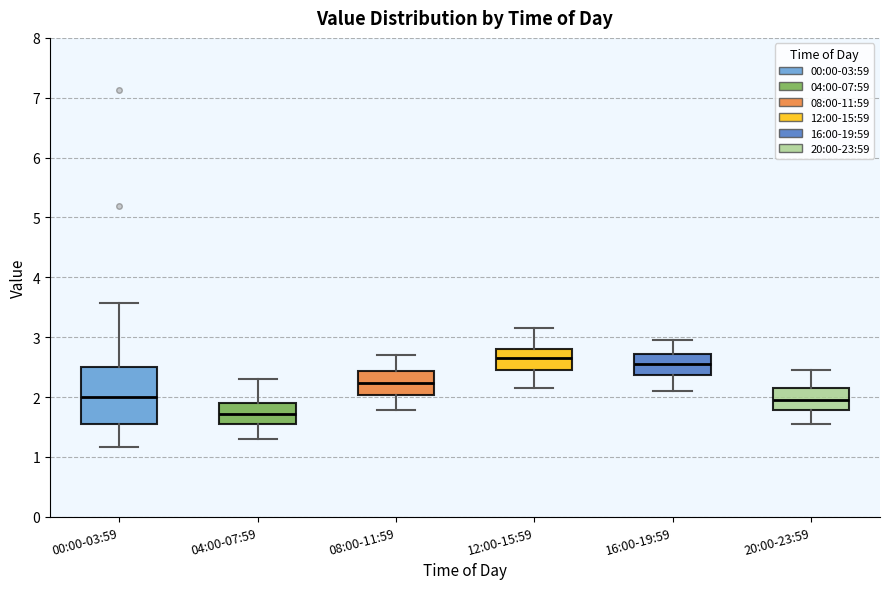

Which box has the lowest median line?

04:00-07:59